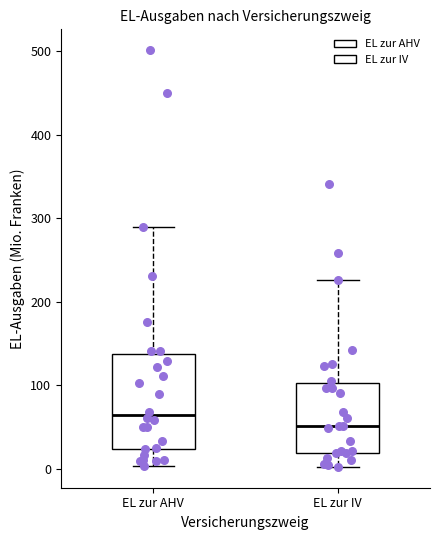

Where does the upper whisker of the box for EL zur AHV end on the y-axis? The values are not printed on the chart, so give them approximately, as read against the axis.

290